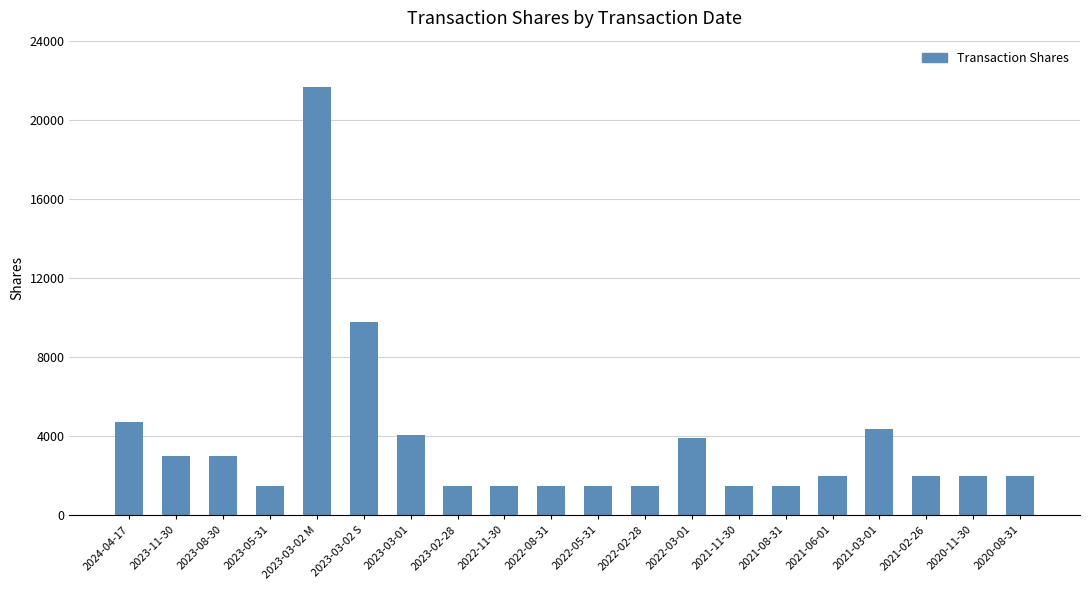

Which label corresponds to the largest value in the chart?

2023-03-02 M